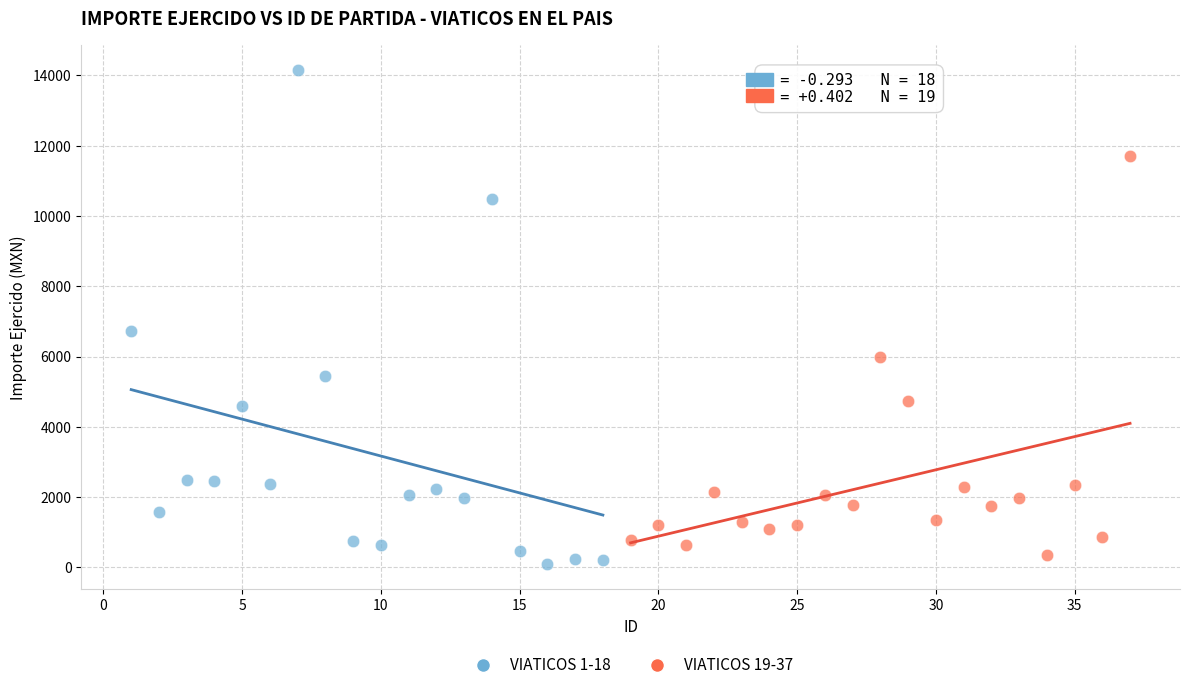

Which series contains the lowest Y value?

VIATICOS 1-18